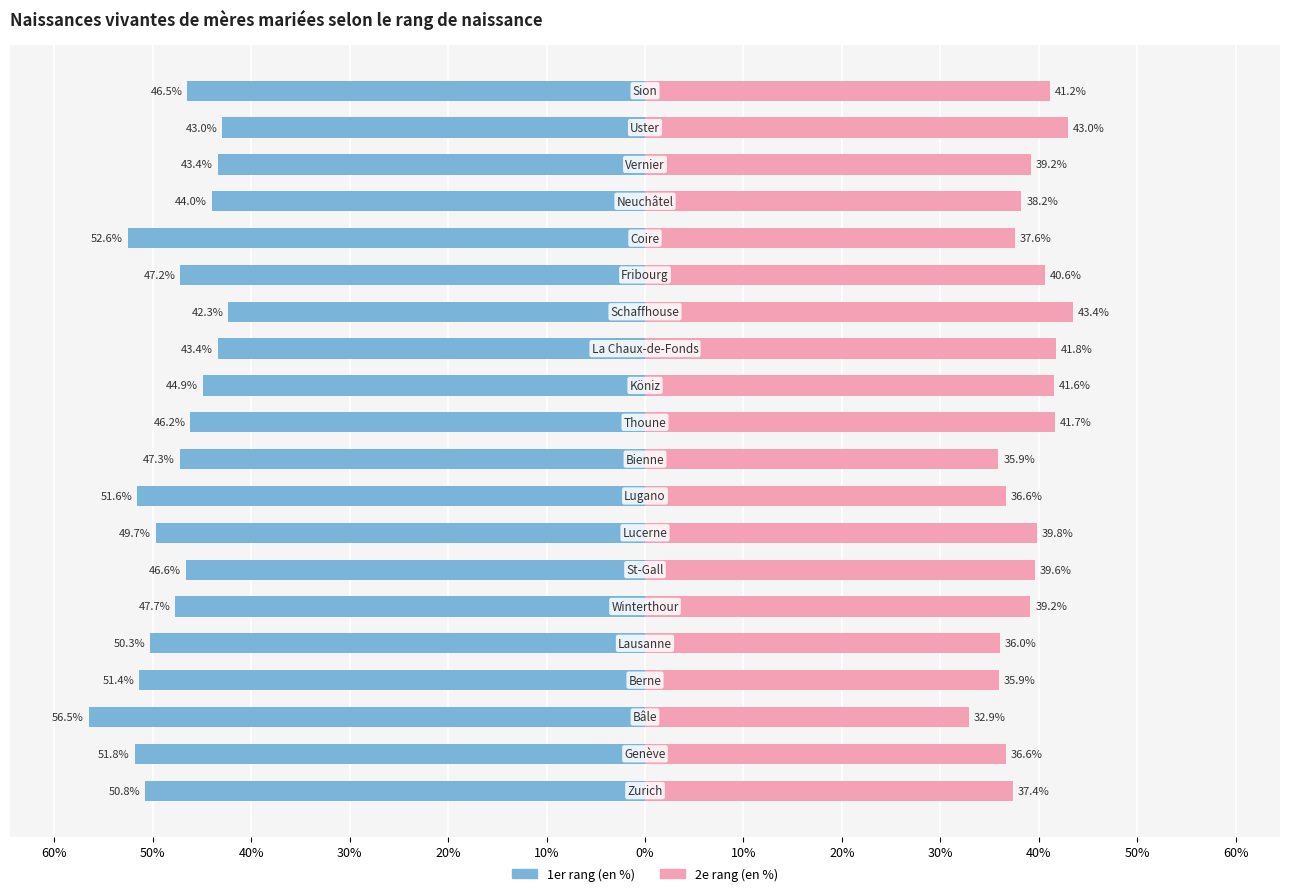

Between 20% and 14, which is larger?

14